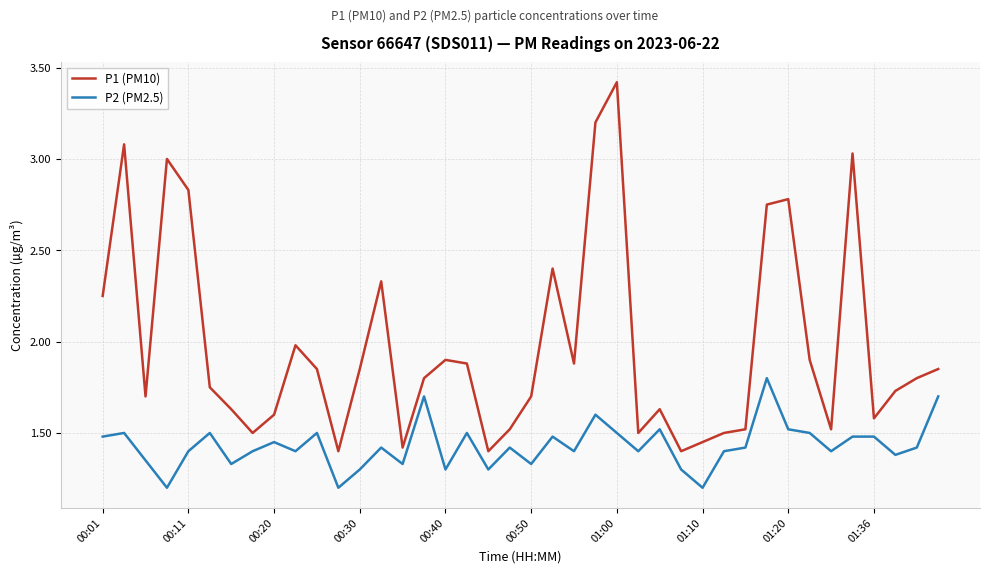

True or false: P2 (PM2.5) and P1 (PM10) cross at least once.

False